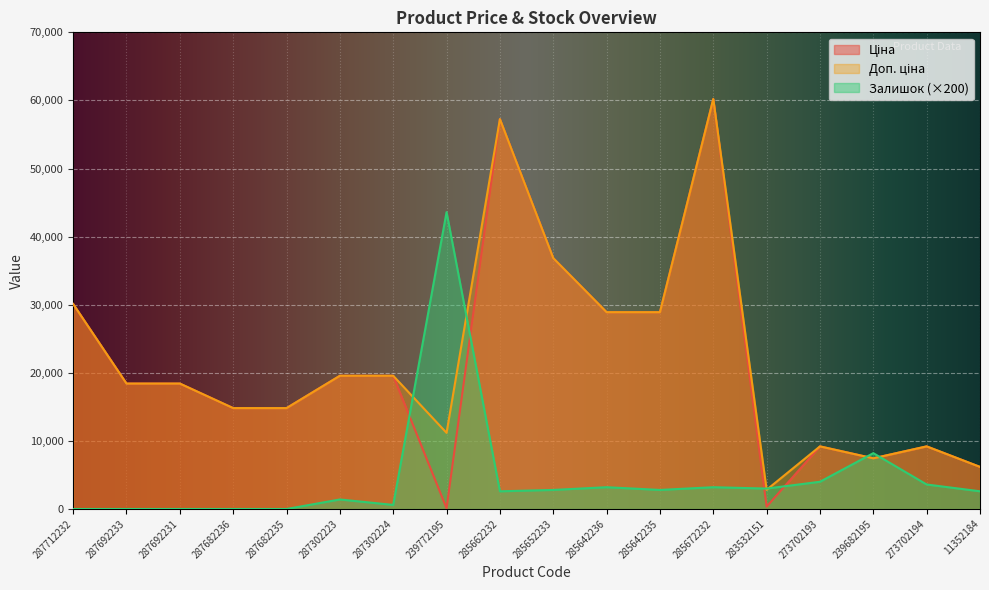

The value of Ціна at 285642236 is 14424.3. True or false?

False